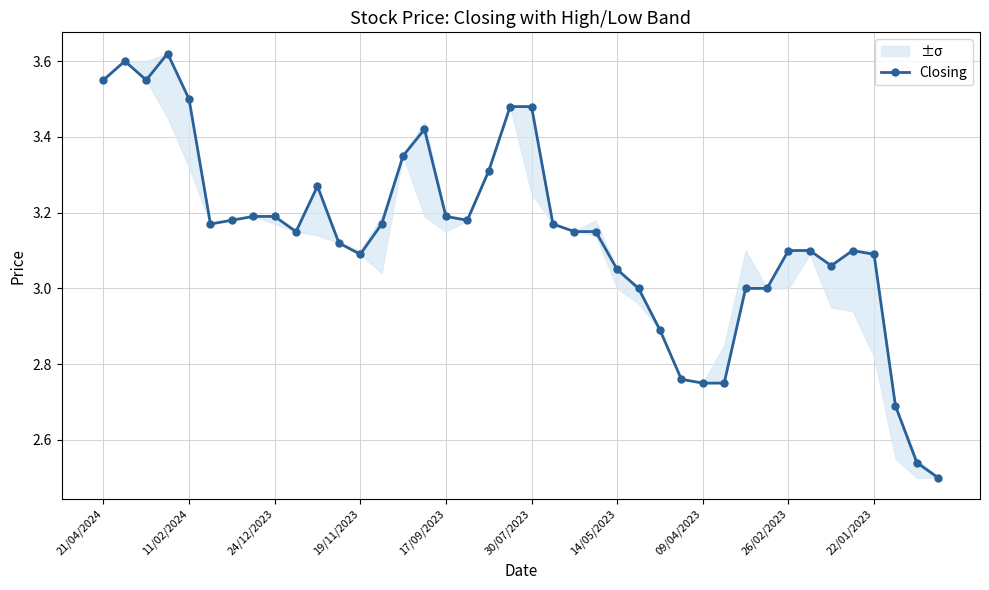

How many data points are above 3?

30